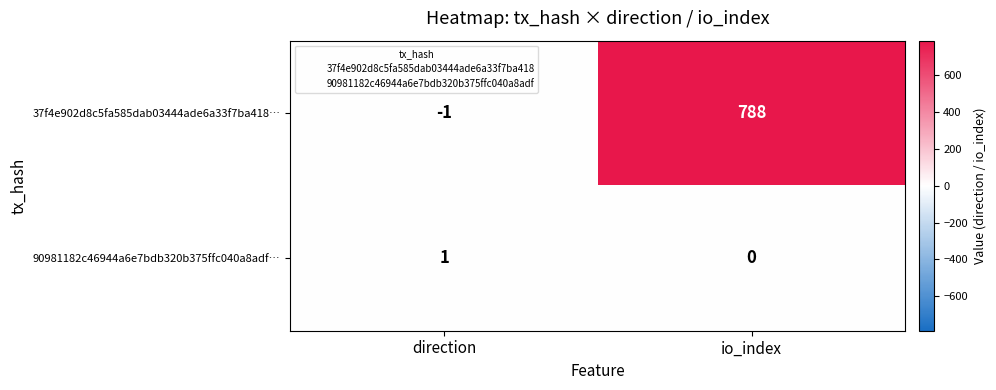

Which label corresponds to the largest value in the chart?

io_index